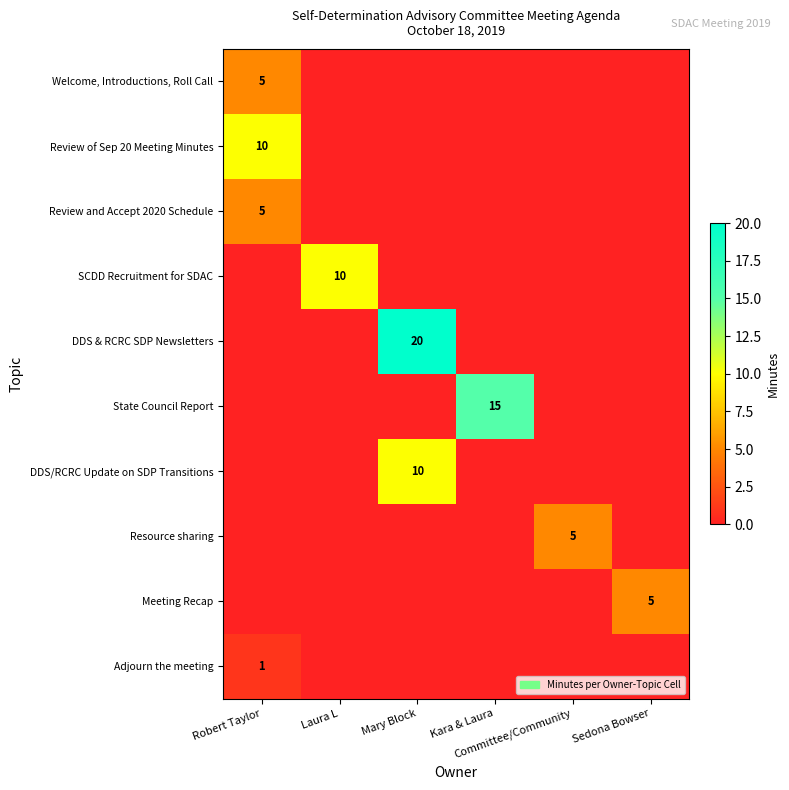

List the labels in order of SCDD Recruitment for SDAC value, smallest first.

Robert Taylor, Mary Block, Kara & Laura, Committee/Community, Sedona Bowser, Laura L